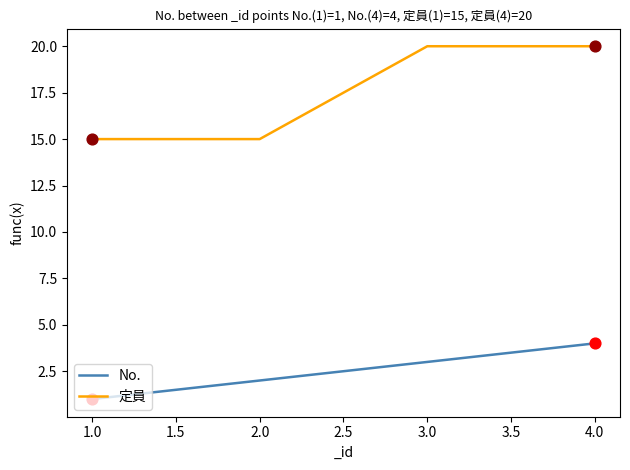

At how many categories does at least one series exceed 4?

4